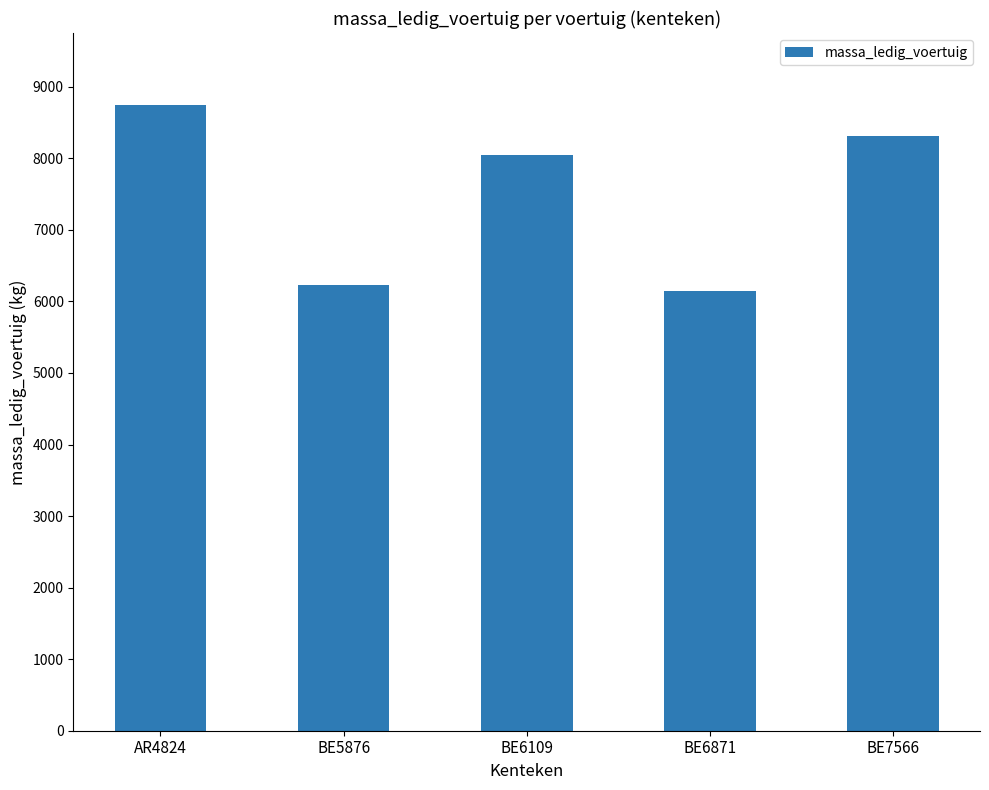

What is the sum of all values?

37493